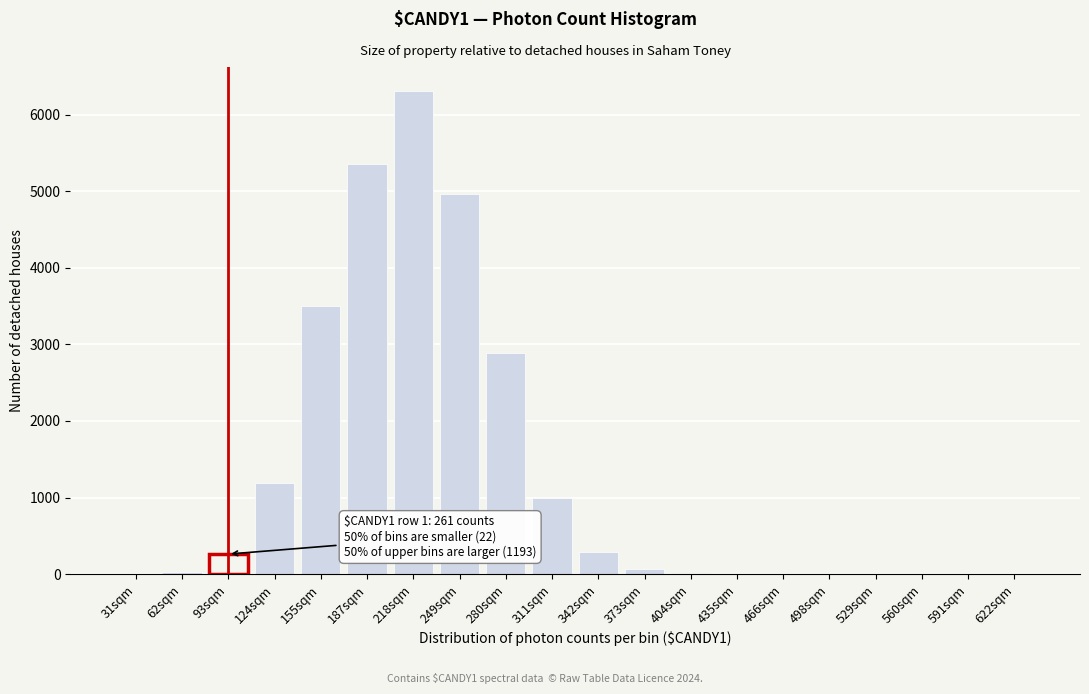

What is the sum of all values?

25846